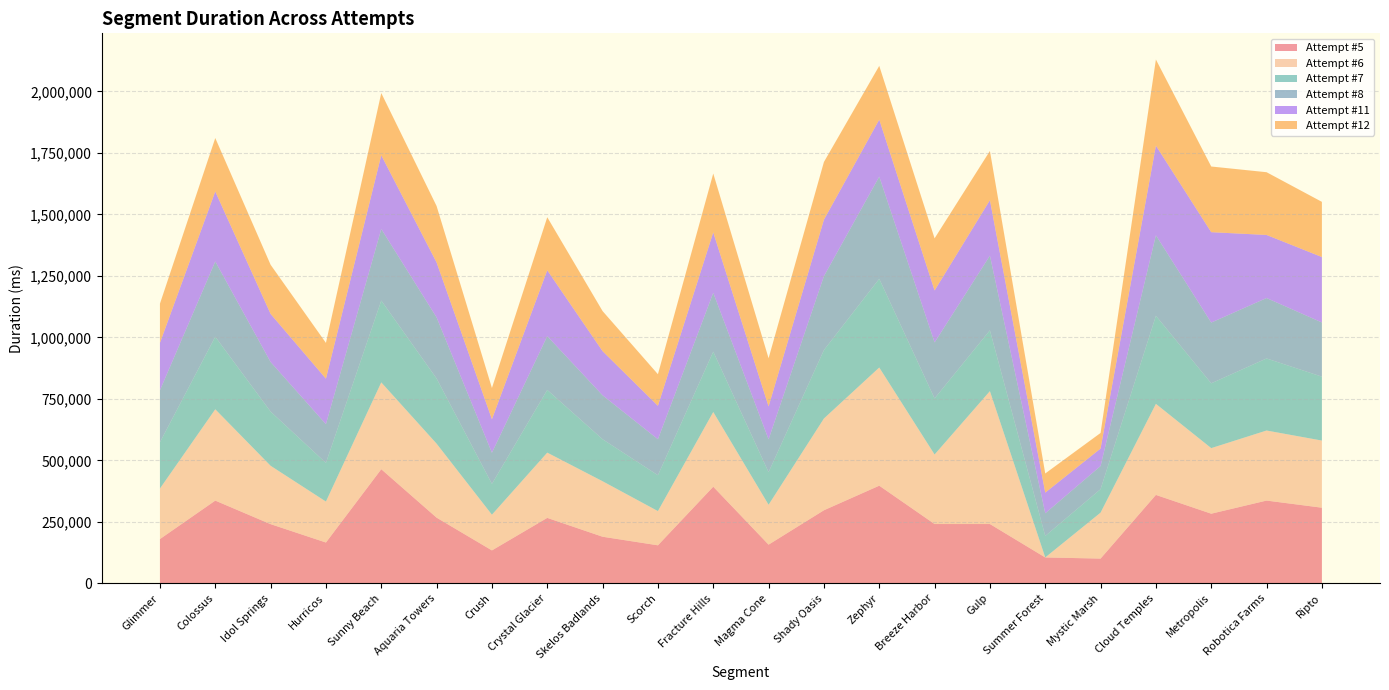

Reading left to right, extract all data points from this chart.

Attempt #5: Glimmer=180078	Colossus=336472	Idol Springs=240754	Hurricos=166097	Sunny Beach=464006	Aquaria Towers=267173	Crush=134012	Crystal Glacier=266195	Skelos Badlands=189583	Scorch=154723	Fracture Hills=392957	Magma Cone=157420	Shady Oasis=297169	Zephyr=397072	Breeze Harbor=241216	Gulp=241194	Summer Forest=105377	Mystic Marsh=100803	Cloud Temples=359596	Metropolis=283222	Robotica Farms=336584	Ripto=307566
Attempt #6: Glimmer=205440	Colossus=371179	Idol Springs=237266	Hurricos=166417	Sunny Beach=352929	Aquaria Towers=300735	Crush=145121	Crystal Glacier=265261	Skelos Badlands=225529	Scorch=139049	Fracture Hills=303683	Magma Cone=162116	Shady Oasis=372982	Zephyr=480319	Breeze Harbor=282575	Gulp=540191	Summer Forest=0	Mystic Marsh=186700	Cloud Temples=370099	Metropolis=266526	Robotica Farms=284742	Ripto=272883
Attempt #7: Glimmer=188161	Colossus=294859	Idol Springs=220215	Hurricos=157077	Sunny Beach=332568	Aquaria Towers=264827	Crush=125295	Crystal Glacier=254778	Skelos Badlands=170715	Scorch=145781	Fracture Hills=245212	Magma Cone=132422	Shady Oasis=278135	Zephyr=360541	Breeze Harbor=227904	Gulp=247120	Summer Forest=87392	Mystic Marsh=95326	Cloud Temples=357945	Metropolis=263386	Robotica Farms=292935	Ripto=259778
Attempt #8: Glimmer=211278	Colossus=305953	Idol Springs=201572	Hurricos=157496	Sunny Beach=291000	Aquaria Towers=248384	Crush=126513	Crystal Glacier=218715	Skelos Badlands=178590	Scorch=146296	Fracture Hills=239339	Magma Cone=133453	Shady Oasis=300368	Zephyr=415449	Breeze Harbor=227574	Gulp=303716	Summer Forest=92014	Mystic Marsh=94261	Cloud Temples=327324	Metropolis=246952	Robotica Farms=245556	Ripto=220298
Attempt #11: Glimmer=192608	Colossus=284572	Idol Springs=195514	Hurricos=184965	Sunny Beach=299715	Aquaria Towers=223309	Crush=136231	Crystal Glacier=267747	Skelos Badlands=179440	Scorch=136026	Fracture Hills=245571	Magma Cone=133830	Shady Oasis=229557	Zephyr=231711	Breeze Harbor=211359	Gulp=225369	Summer Forest=84150	Mystic Marsh=71053	Cloud Temples=364398	Metropolis=367448	Robotica Farms=256406	Ripto=265973
Attempt #12: Glimmer=159345	Colossus=217176	Idol Springs=199776	Hurricos=145405	Sunny Beach=252838	Aquaria Towers=229356	Crush=127127	Crystal Glacier=215666	Skelos Badlands=162933	Scorch=128342	Fracture Hills=239200	Magma Cone=195841	Shady Oasis=234603	Zephyr=218436	Breeze Harbor=211871	Gulp=200152	Summer Forest=77777	Mystic Marsh=63268	Cloud Temples=349963	Metropolis=266947	Robotica Farms=255060	Ripto=224293